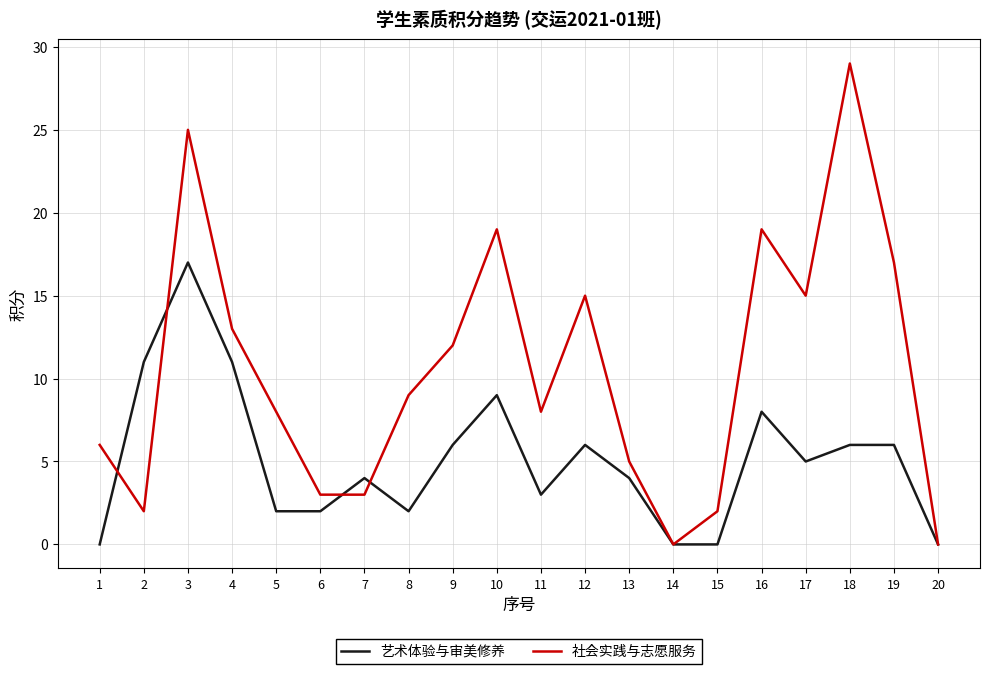

True or false: 艺术体验与审美修养 has more than 1 interior local peaks.

True